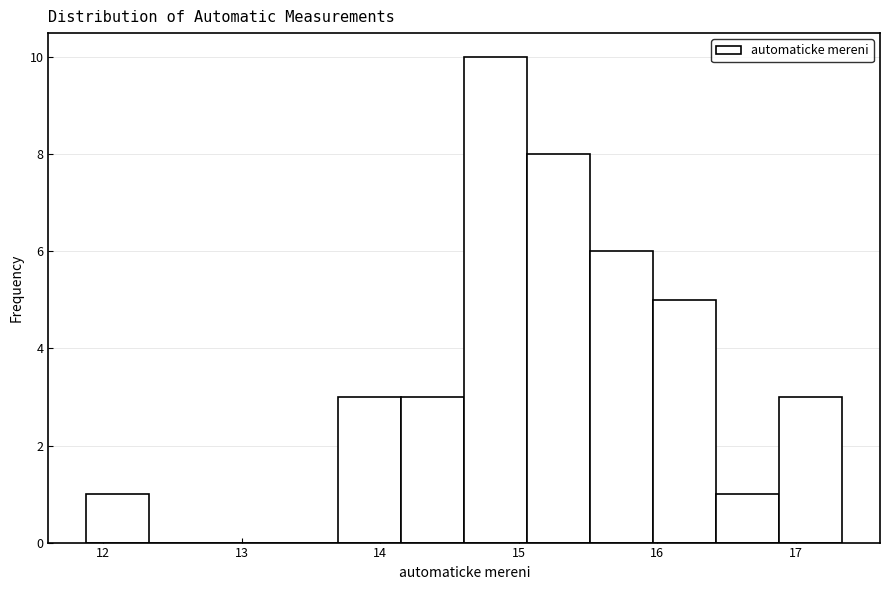

Reading left to right, transcribe this chart: for each bar, give the range it covers on the x-axis and its height. Neither the bar edges nor the heights are printed on the chart, so give them approximately, as read against the axes.

11.9 to 12.3: 1
12.3 to 12.8: 0
12.8 to 13.2: 0
13.2 to 13.7: 0
13.7 to 14.2: 3
14.2 to 14.6: 3
14.6 to 15.1: 10
15.1 to 15.5: 8
15.5 to 16.0: 6
16.0 to 16.4: 5
16.4 to 16.9: 1
16.9 to 17.3: 3